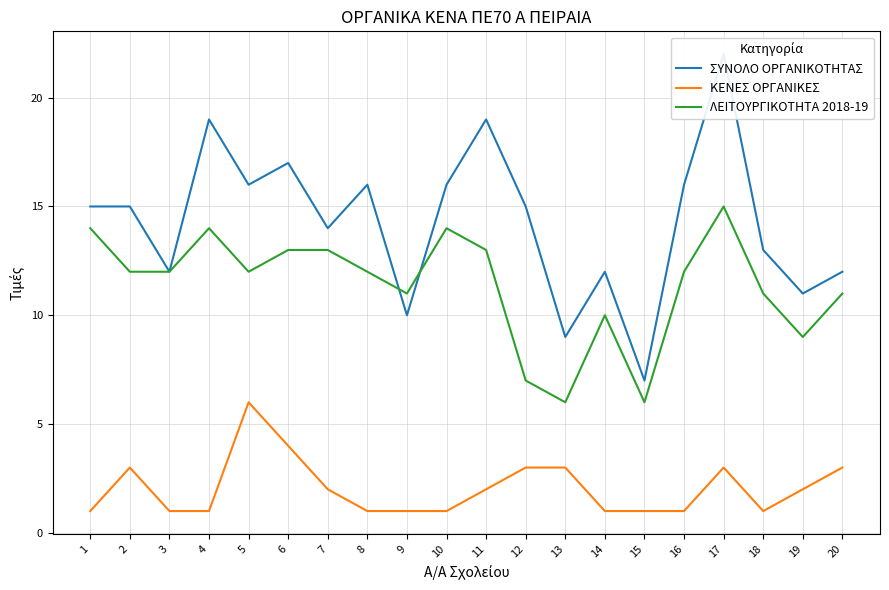

The ΣΥΝΟΛΟ ΟΡΓΑΝΙΚΟΤΗΤΑΣ series shows 12 at 3. True or false?

True